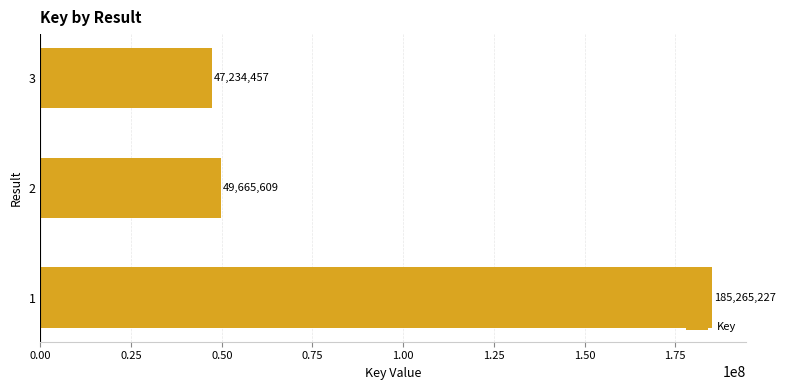

Rank the categories by value from lowest to highest.

3, 2, 1